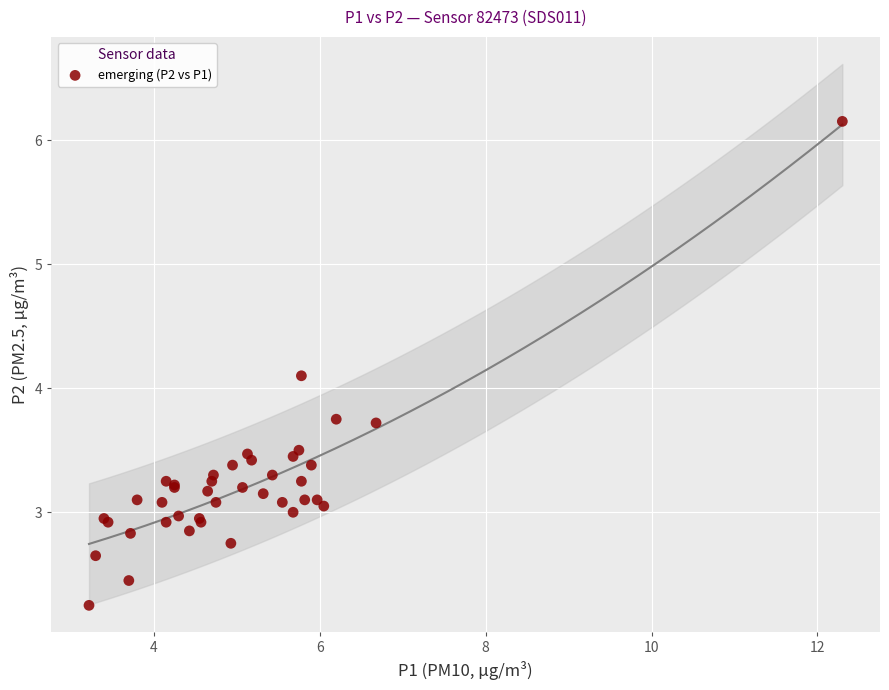

What Y value in the scatter plot is closest to 4?

4.1